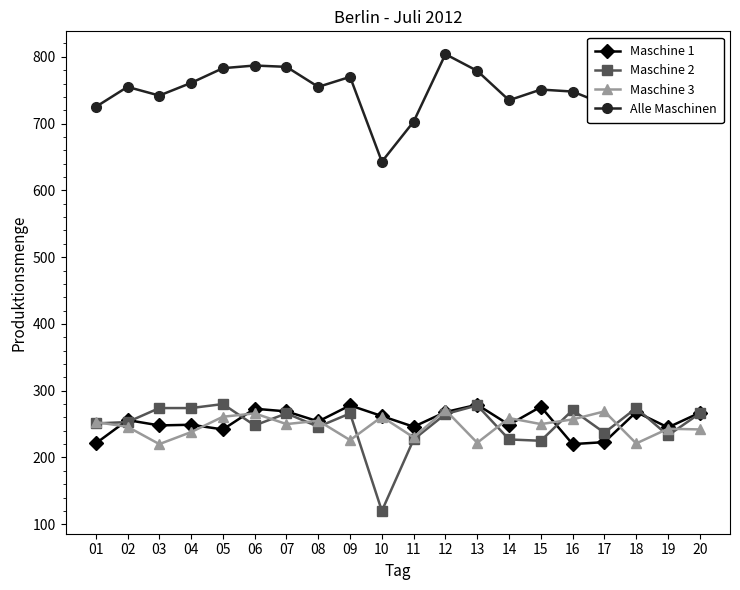

The Alle Maschinen series shows 783 at 05. True or false?

True